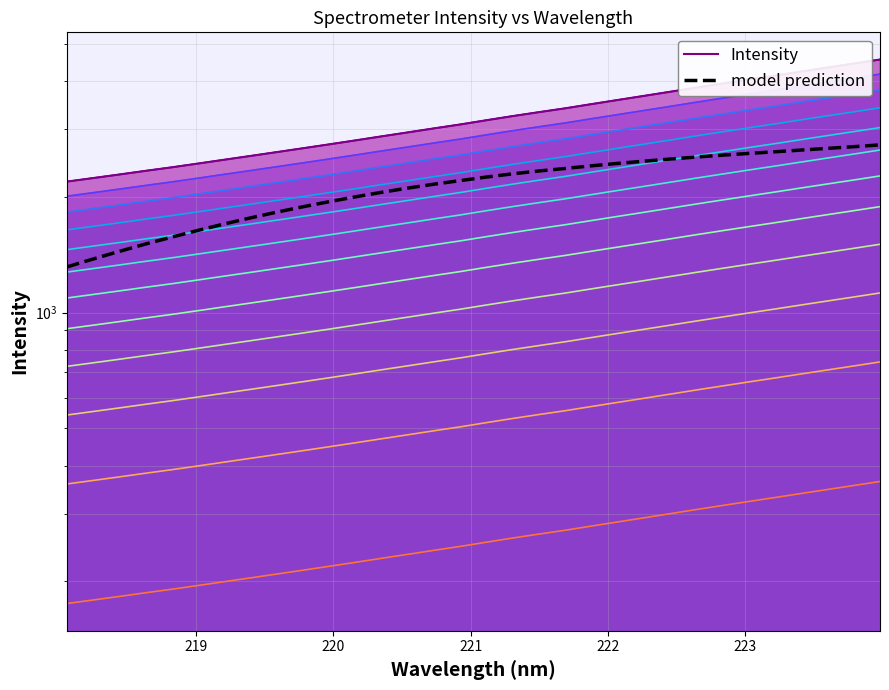

What are all the series names shown in the legend?

Intensity, model prediction